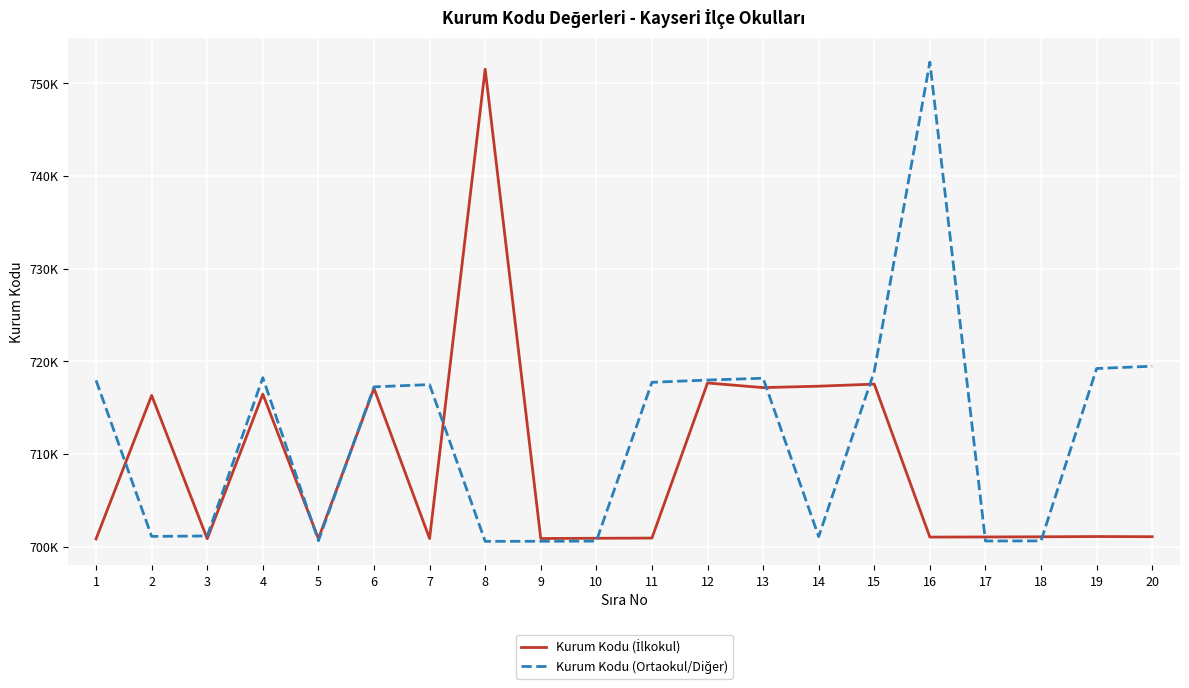

What is the sum of the Kurum Kodu (Ortaokul/Diğer) values at 19 and 3?

1420354